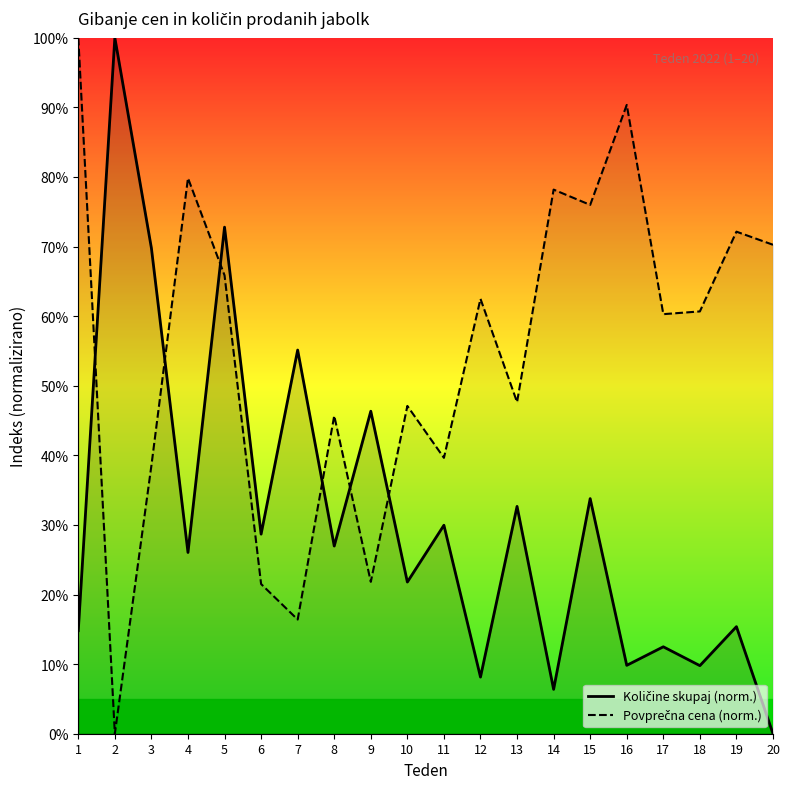

How many data points in Povprečna cena (norm.) are less than 60?

9